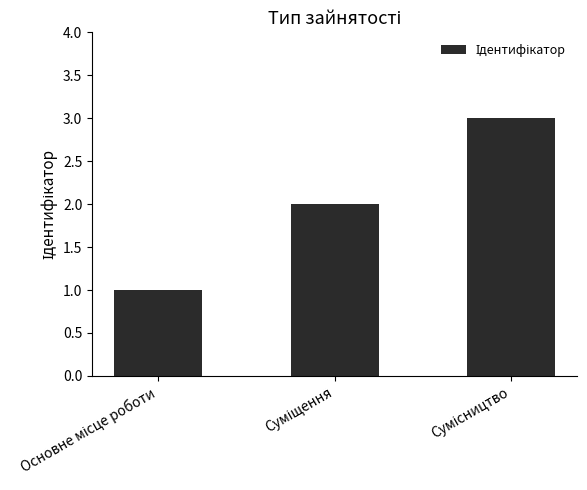

What is the maximum value shown in the chart?

3